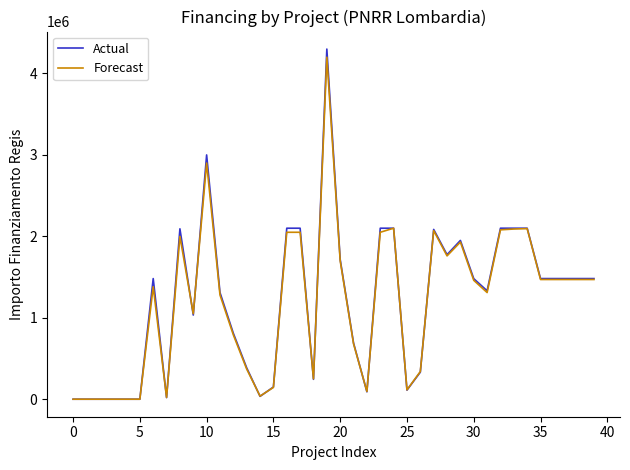

Which series has the widest spread of values?

Actual